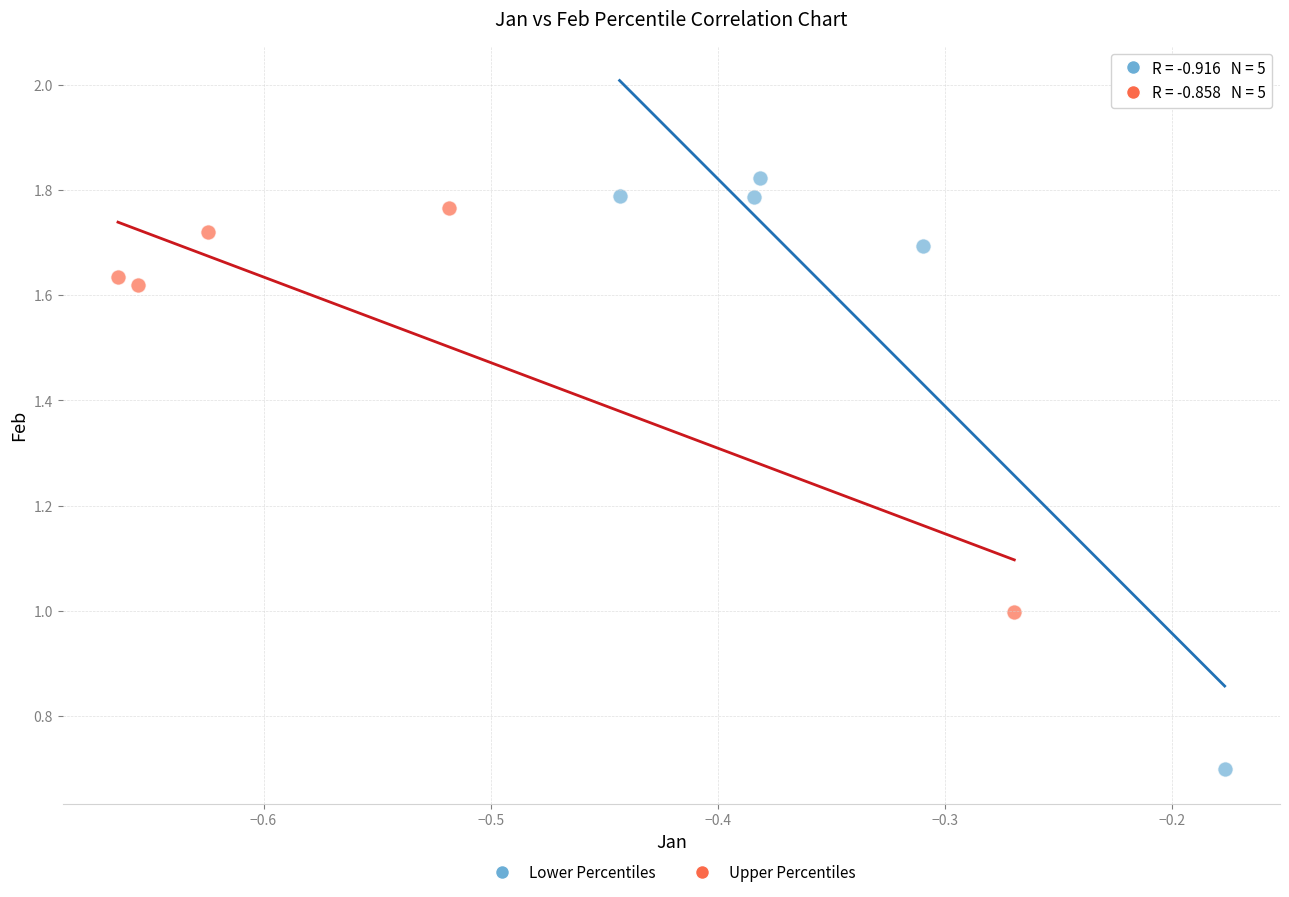

Which series contains the lowest Y value?

Lower Percentiles